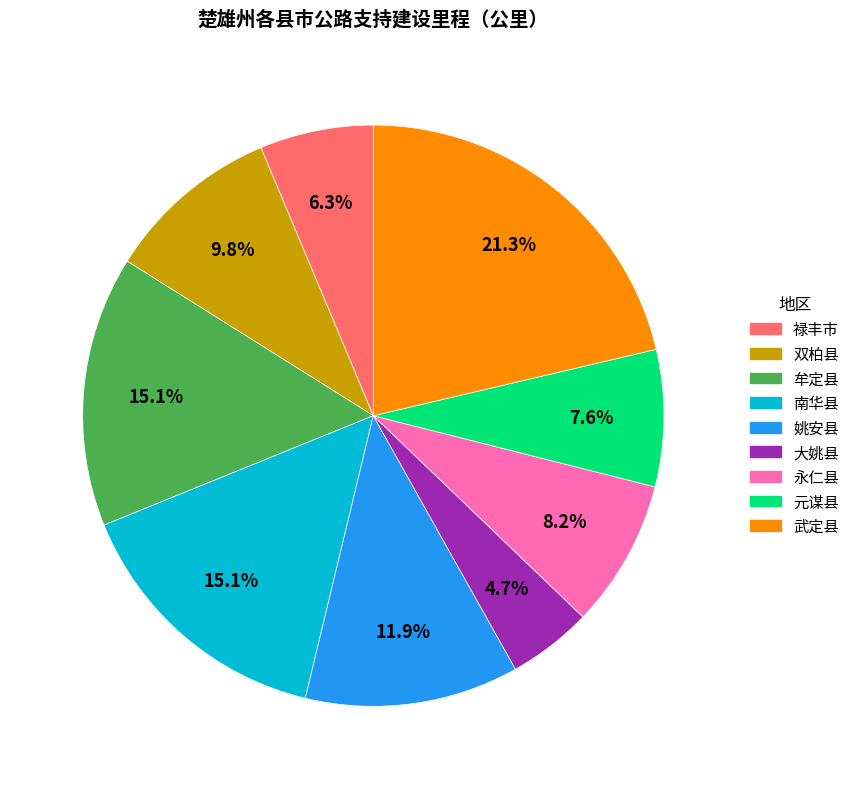

Does 牟定县 represent more than half of the total?

No